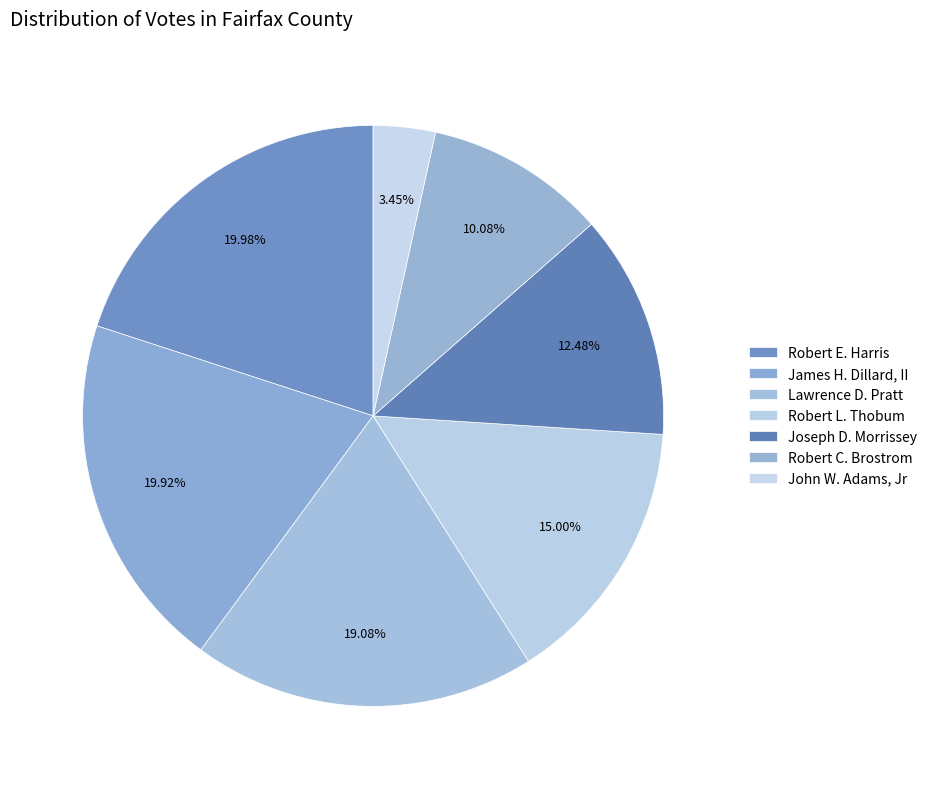

Does any single category account for the majority?

No